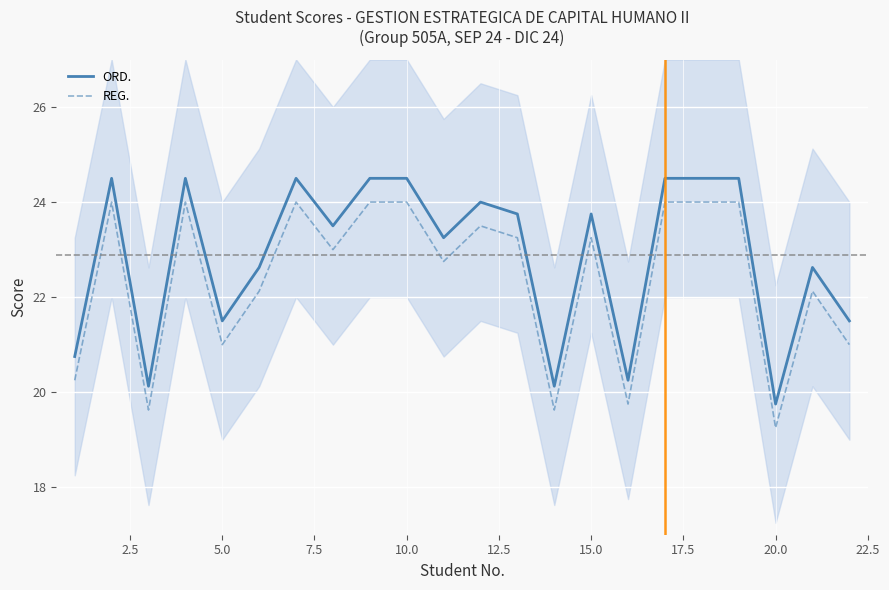

True or false: REG. and ORD. intersect in this chart.

False